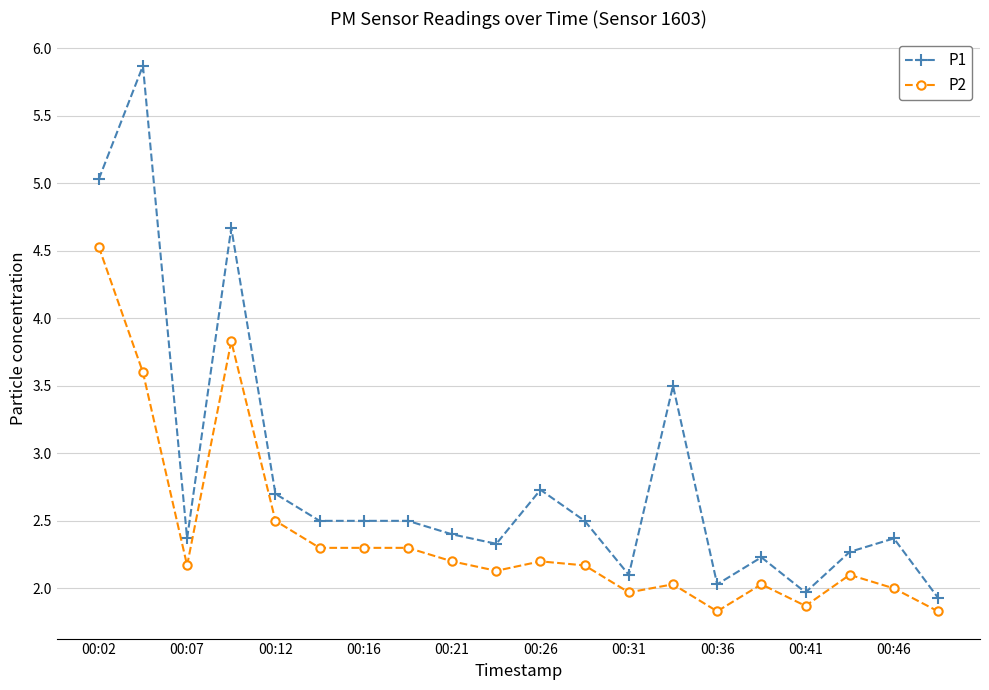

True or false: P2 and P1 cross at least once.

False